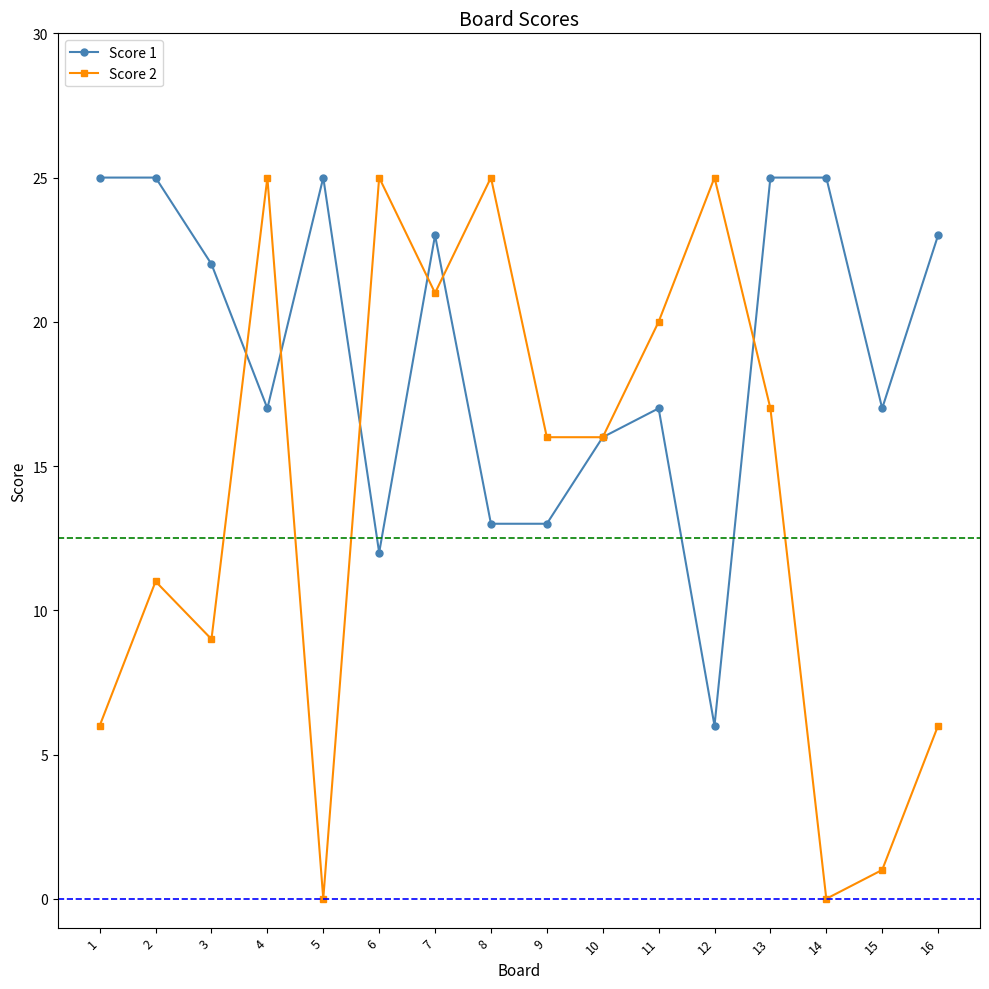

Reading left to right, extract all data points from this chart.

Score 1: 25	25	22	17	25	12	23	13	13	16	17	6	25	25	17	23
Score 2: 6	11	9	25	0	25	21	25	16	16	20	25	17	0	1	6